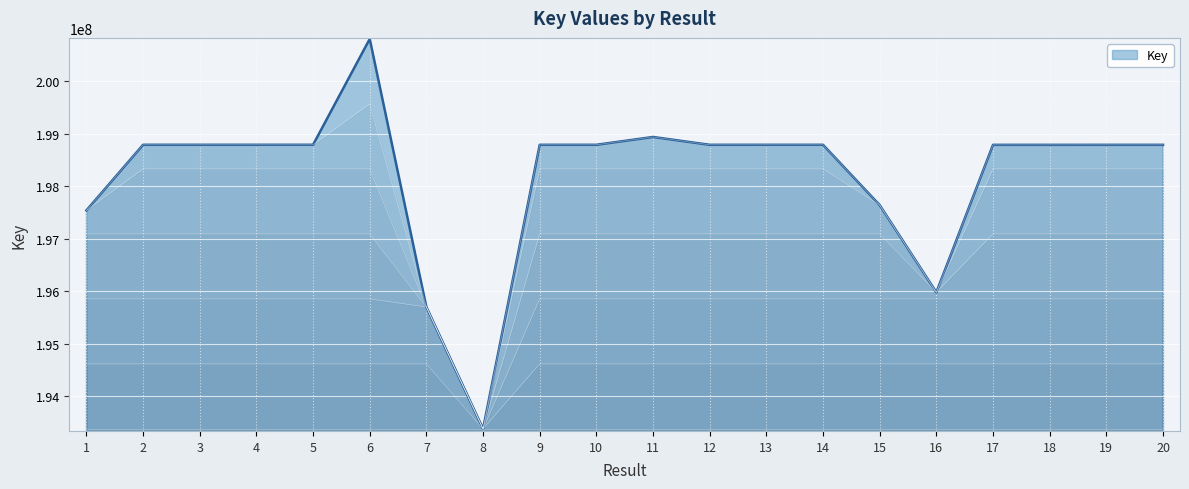

Where is the data nearest to the value 197090509?

1